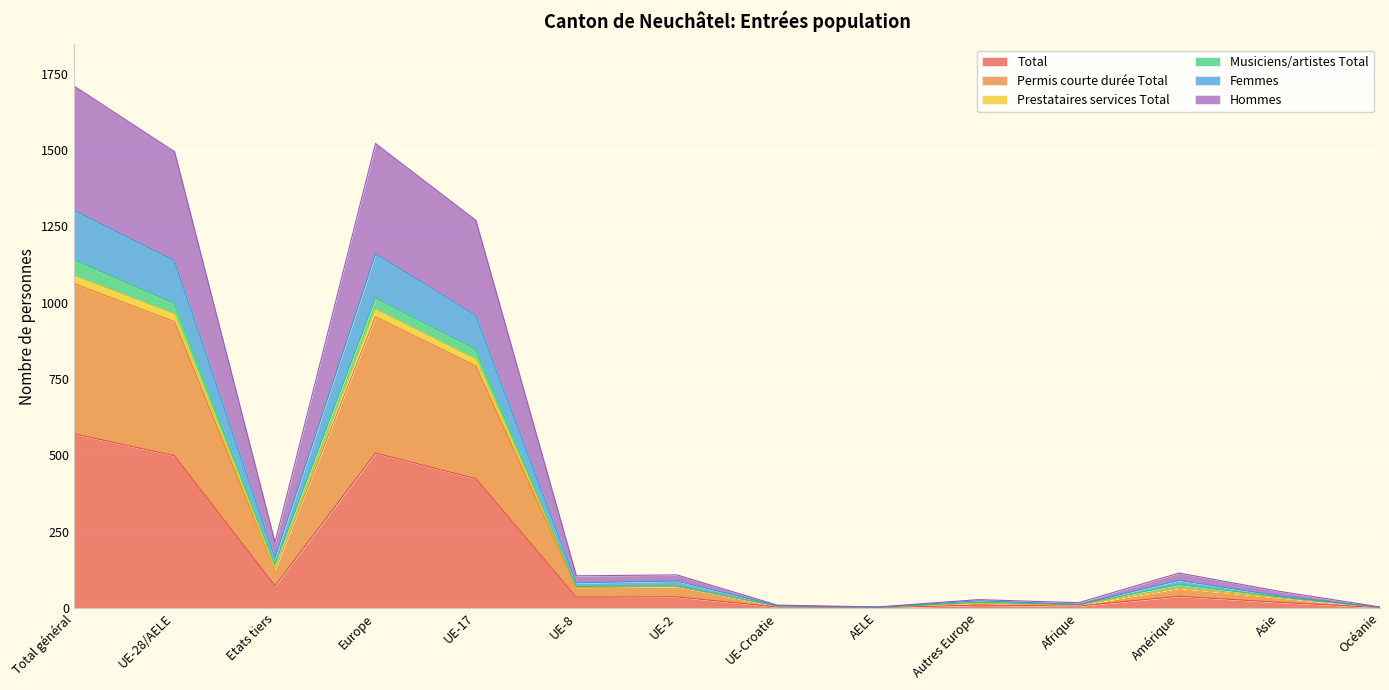

What is the maximum value for Total?

570